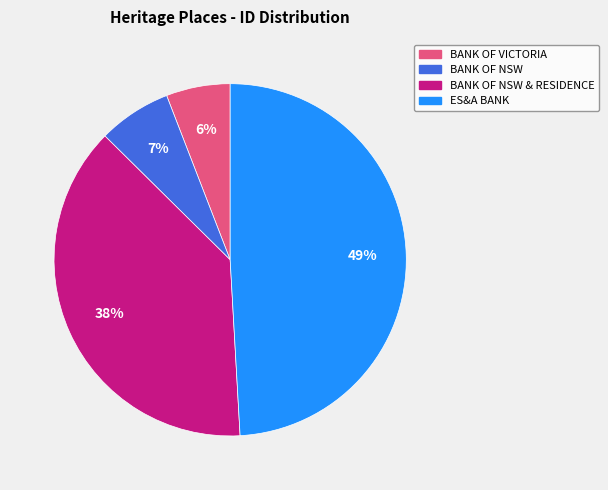

To the nearest percent, what is the average slice percentage?

25%